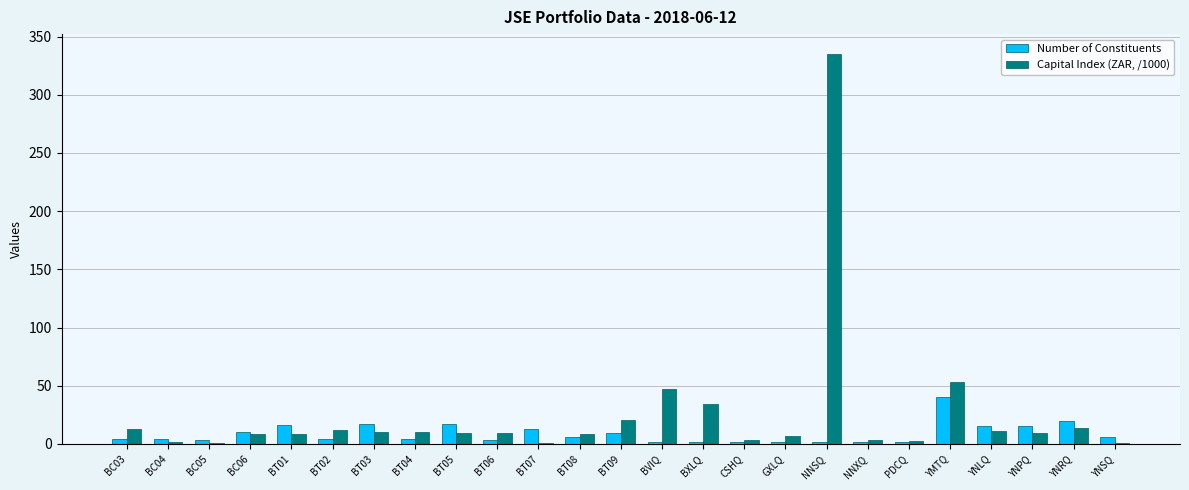

What is the difference between the Number of Constituents values at BT01 and BT08?

10.0